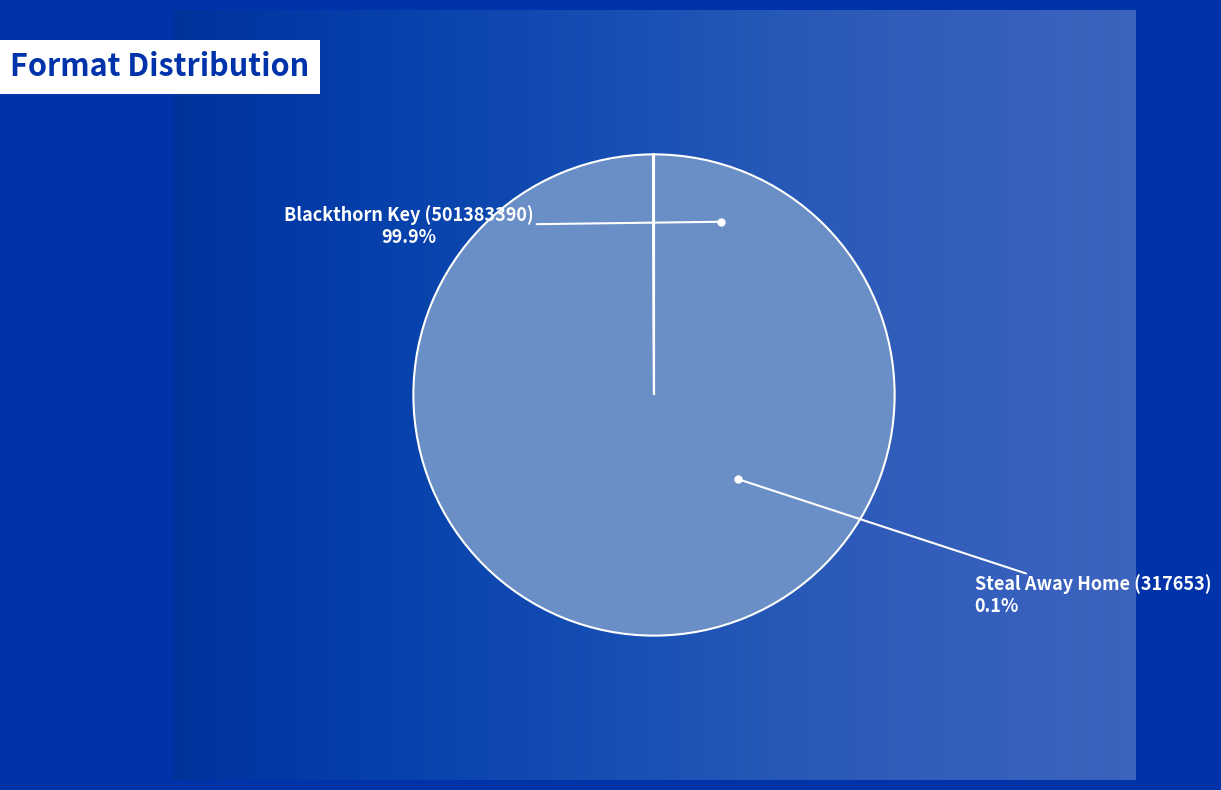

To the nearest percent, what portion does Blackthorn Key (501383390) represent?

100%